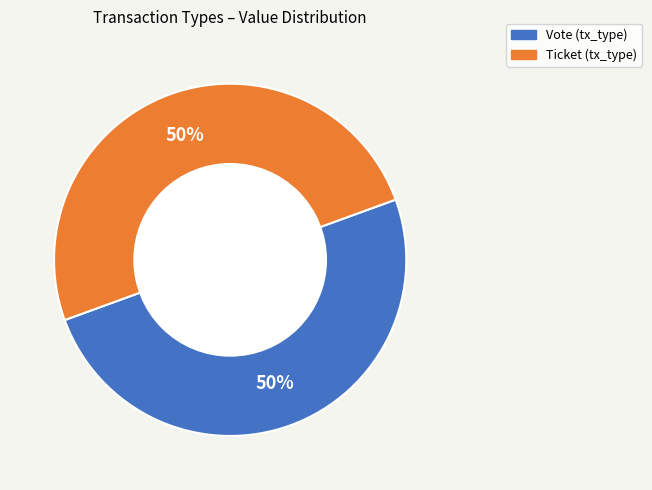

What percentage is the Vote slice, to the nearest percent?

50%